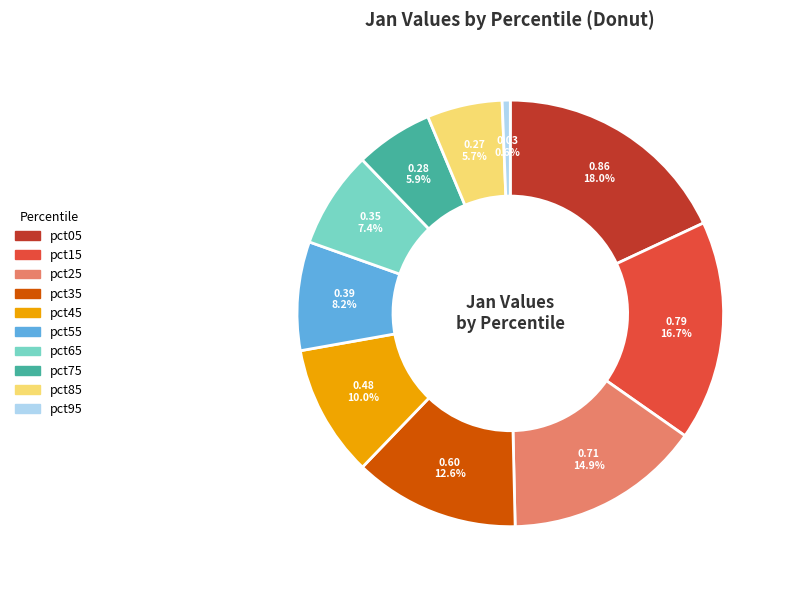

What is the largest slice in the pie chart?

pct05